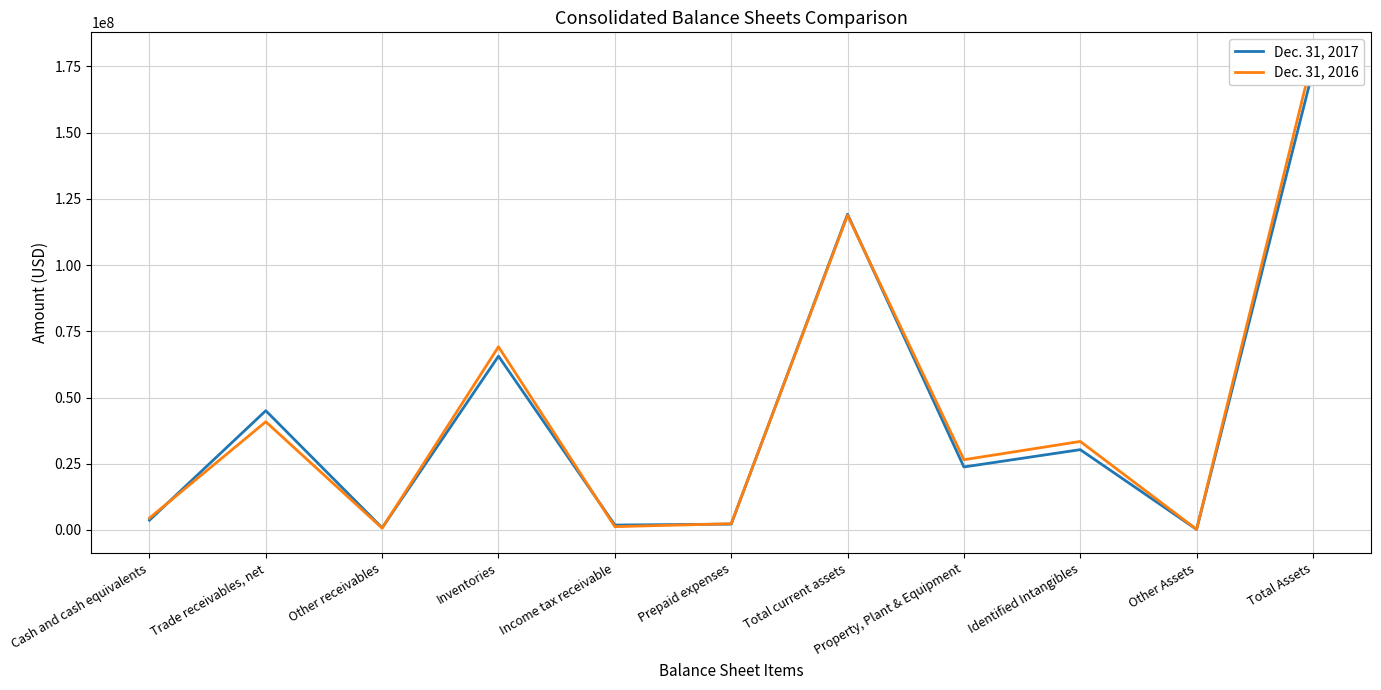

How many times do Dec. 31, 2017 and Dec. 31, 2016 cross each other?

6